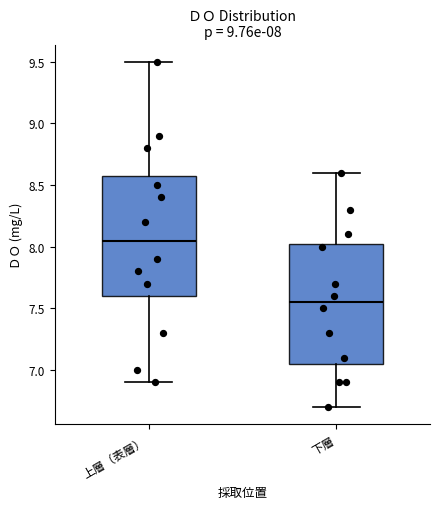

Which box's median line is the lowest?

下層